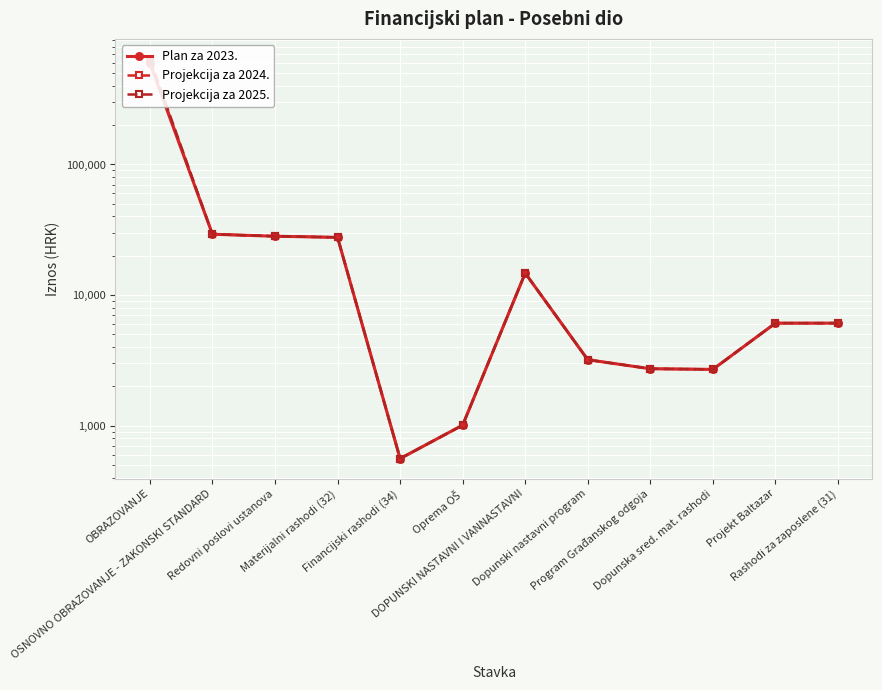

What is the minimum value shown in the chart?

560